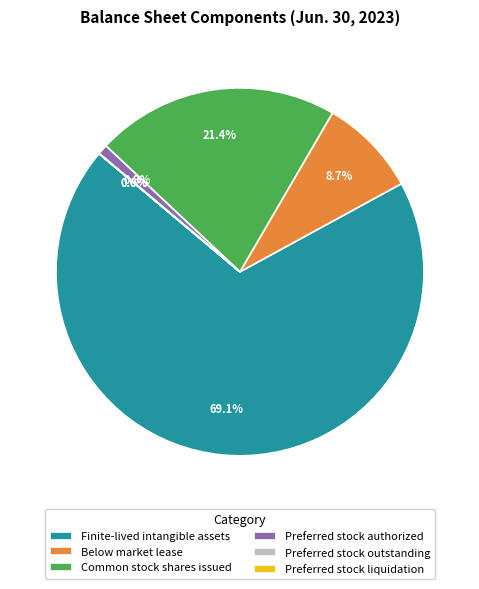

What is the total percentage of Preferred stock authorized and Common stock shares issued?

22.3%